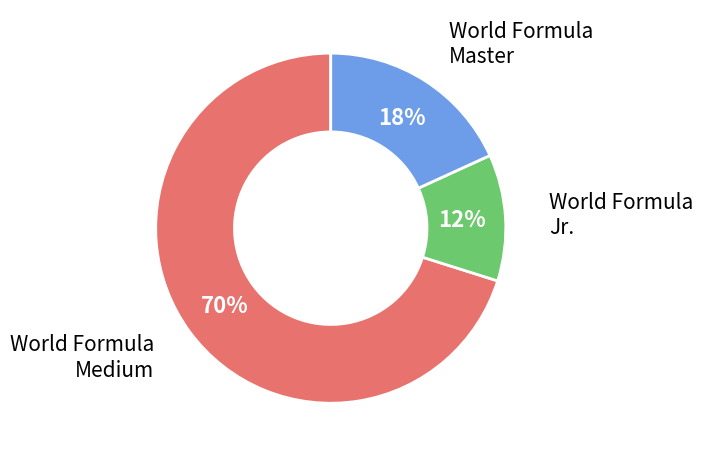

Is there a majority slice in this chart?

Yes